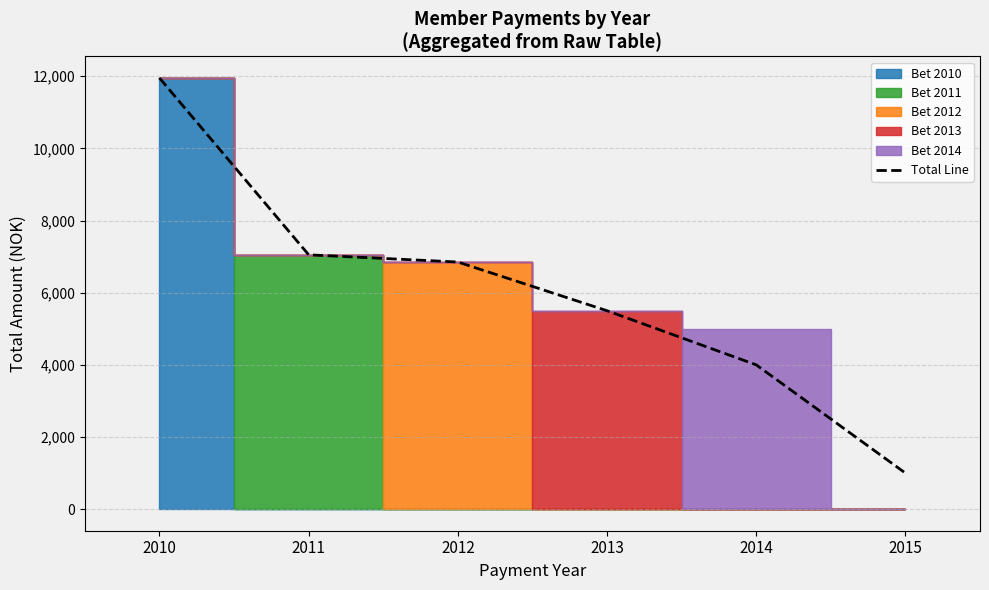

The chart shows a value of 12073 at 2012. True or false?

False